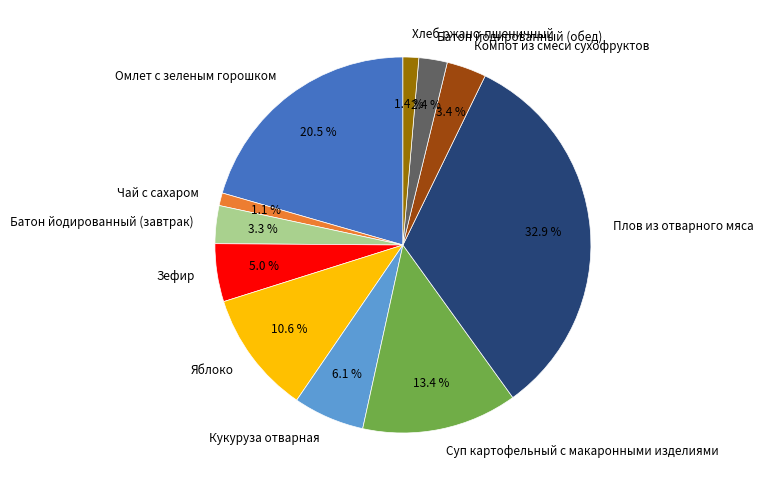

Is it true that Яблоко is 20% of the pie?

False